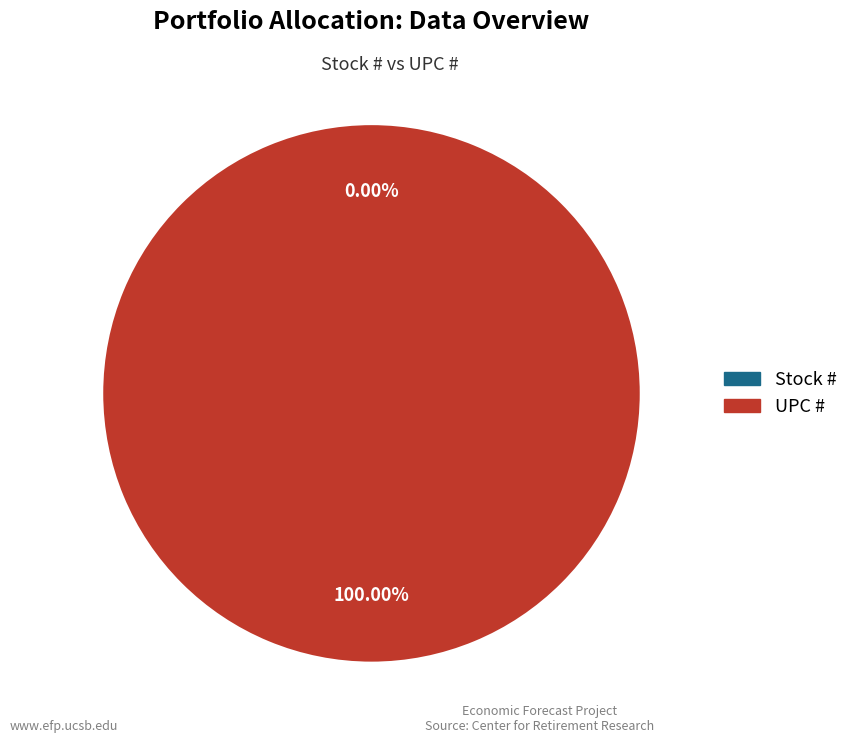

To the nearest percent, what is the difference between the UPC # and Stock # slice percentages?

100%